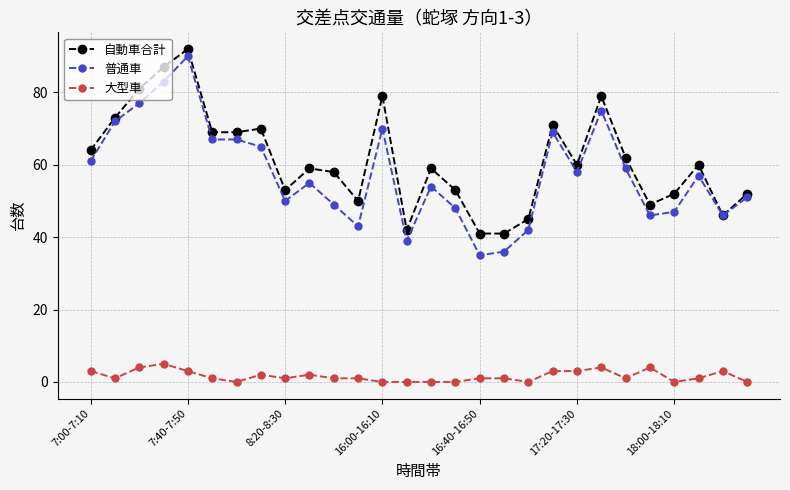

At how many categories does at least one series exceed 88?

1